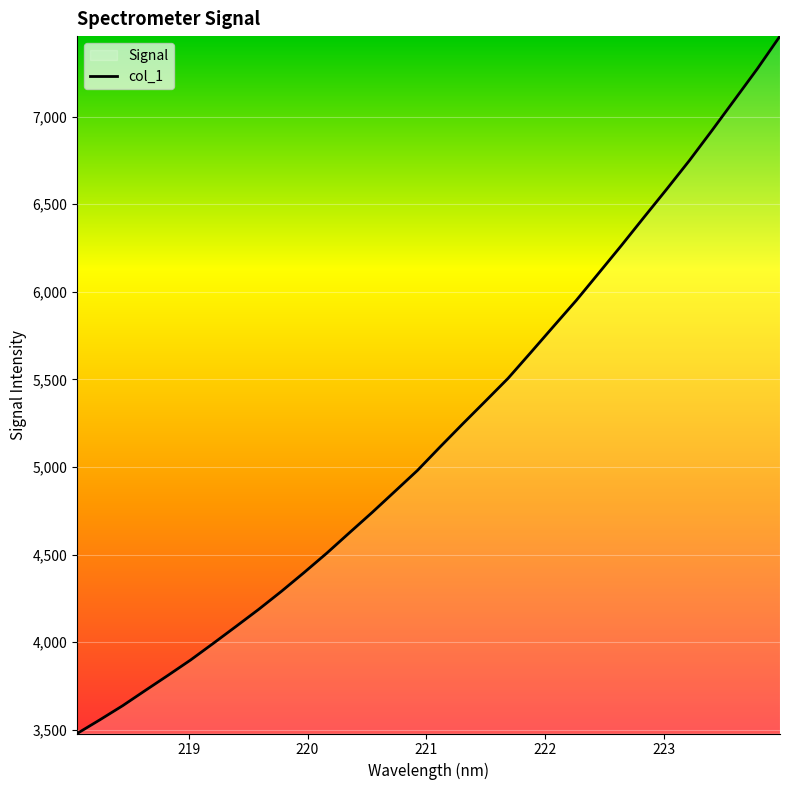

What is the minimum value shown in the chart?

3478.2